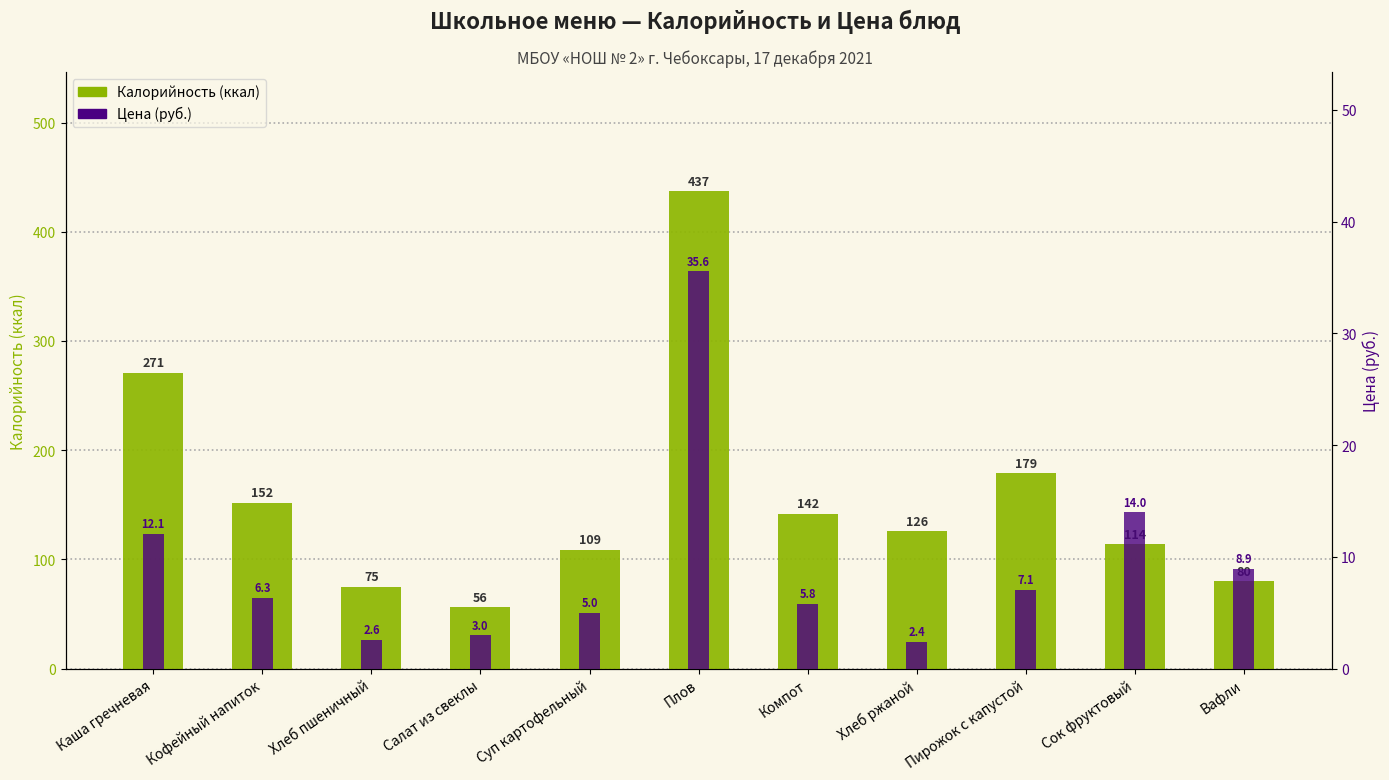

List the labels in order of Калорийность value, smallest first.

Салат из свеклы, Хлеб пшеничный, Вафли, Суп картофельный, Сок фруктовый, Хлеб ржаной, Компот, Кофейный напиток, Пирожок с капустой, Каша гречневая, Плов